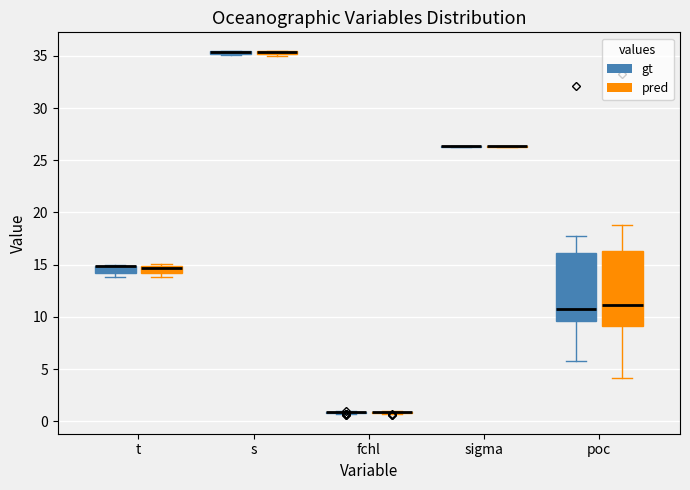

Which box is the tallest, from its lower edge to its upper edge?

poc (pred)